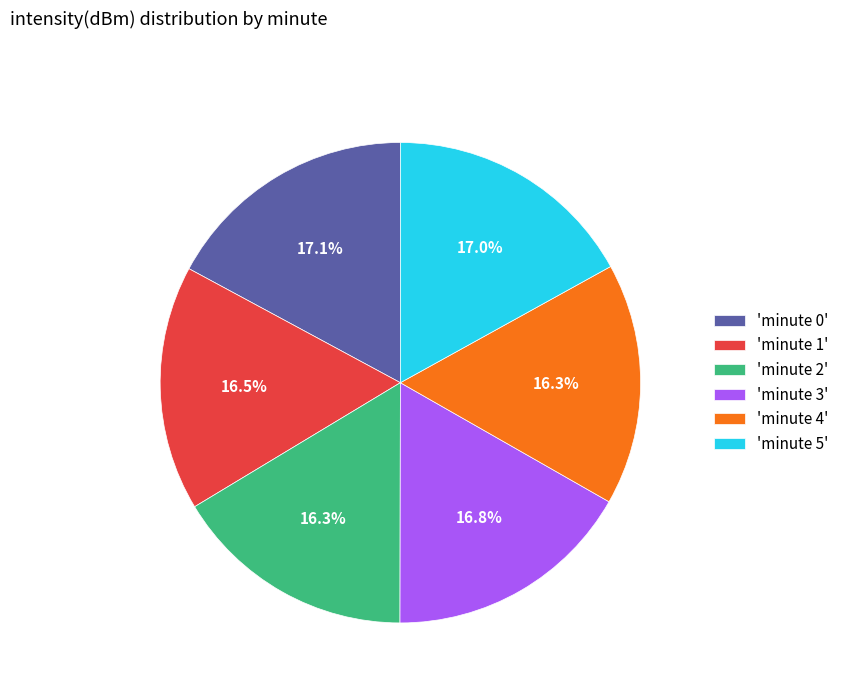

Approximately how many times larger is the value at 'minute 0' compared to 'minute 5'?

1.0